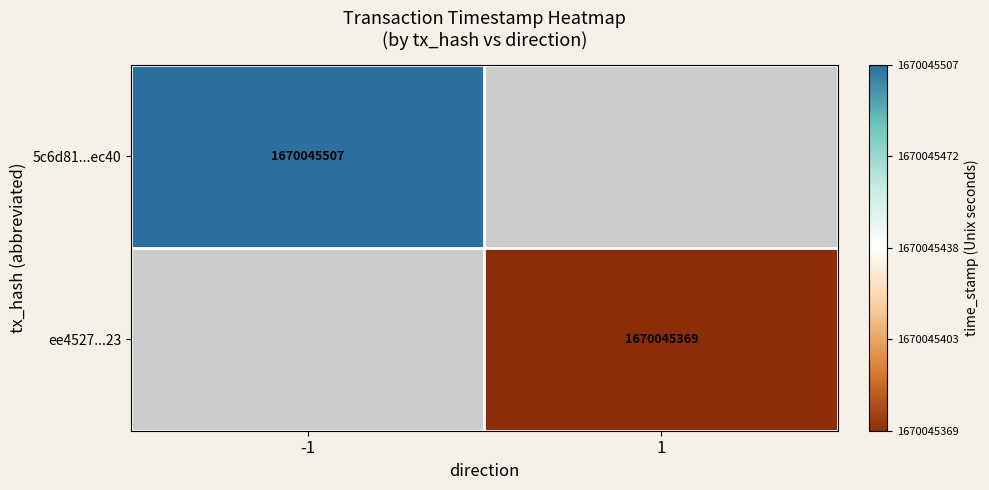

Reading left to right, list all the values displayed in this chart.

5c6d81058c42018ddabd813cb2f5fcb65b3ec40: -1	1670045507
ee4527363bf84348c481634e4f43271785cc323: 1	1670045369